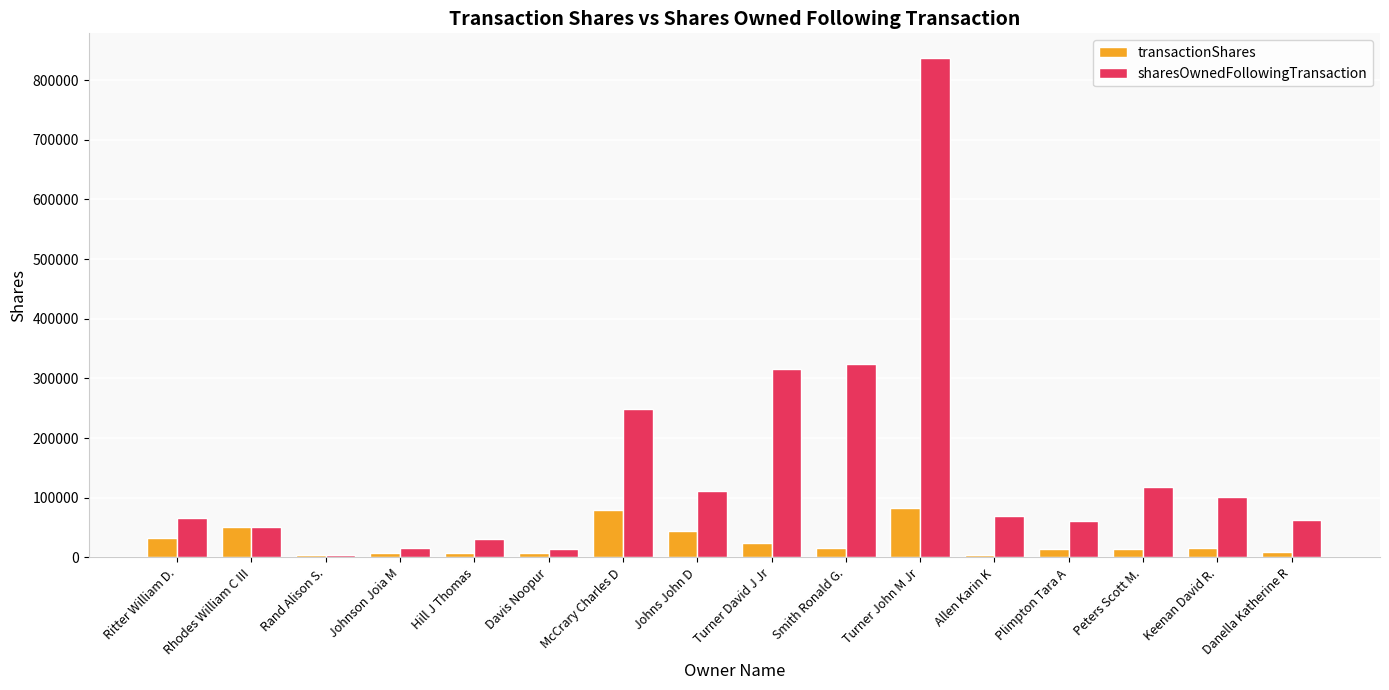

Which series has the widest spread of values?

sharesOwnedFollowingTransaction